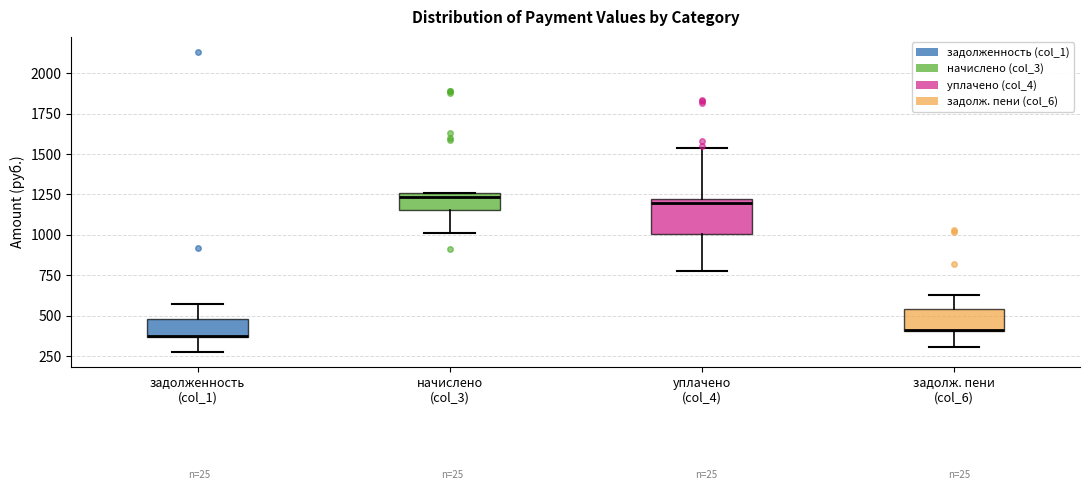

Which box is the tallest, from its lower edge to its upper edge?

уплачено (col_4)